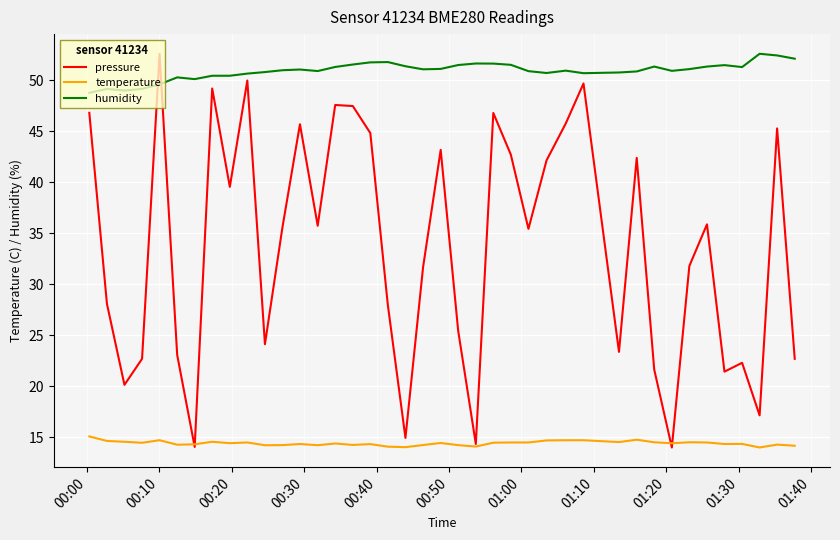

What is the maximum value for temperature?

15.1